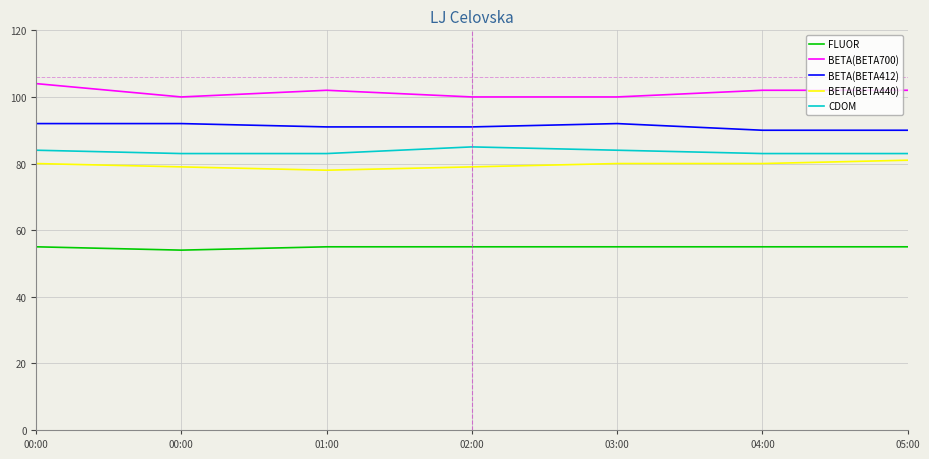

What is the difference between the maximum and minimum values in the BETA(BETA700) series?

4